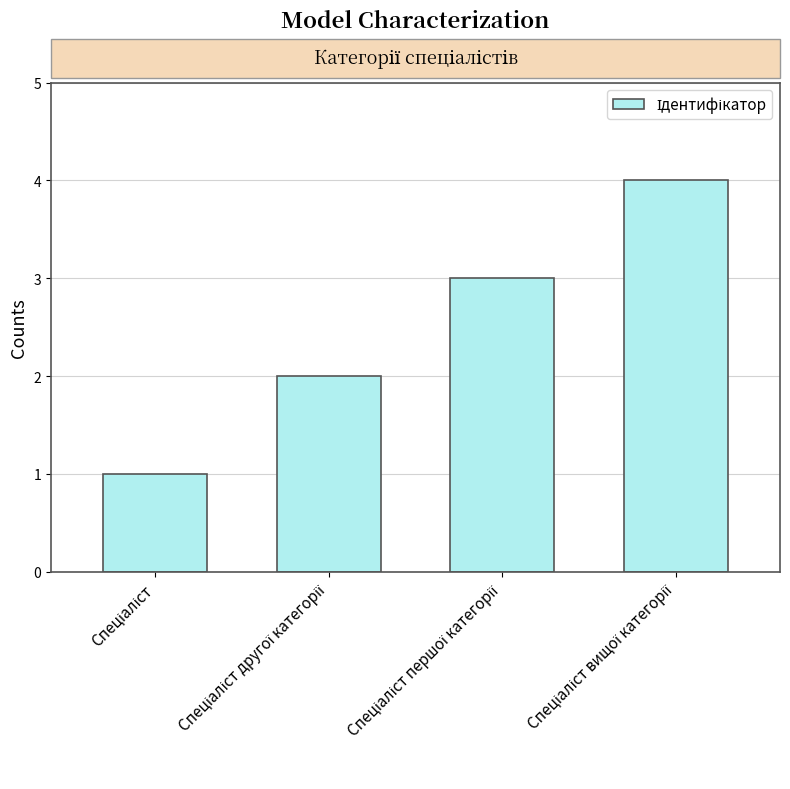

Does the chart contain stacked bars?

No